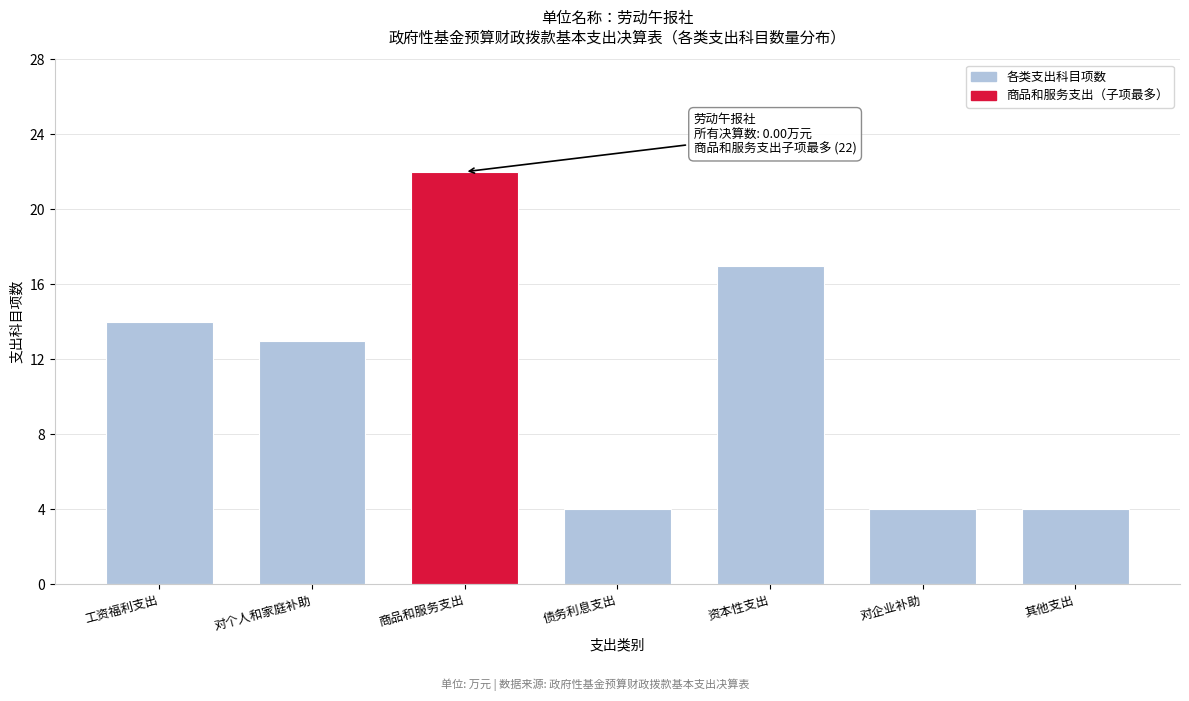

Reading left to right, transcribe all the data shown in this chart.

14	13	22	4	17	4	4